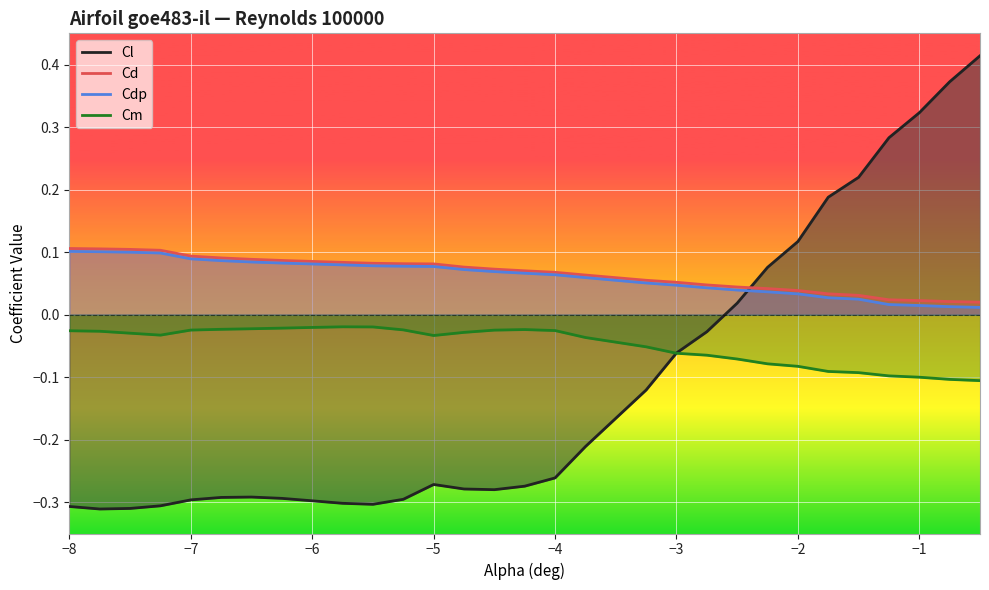

What position from the left is −6?

9